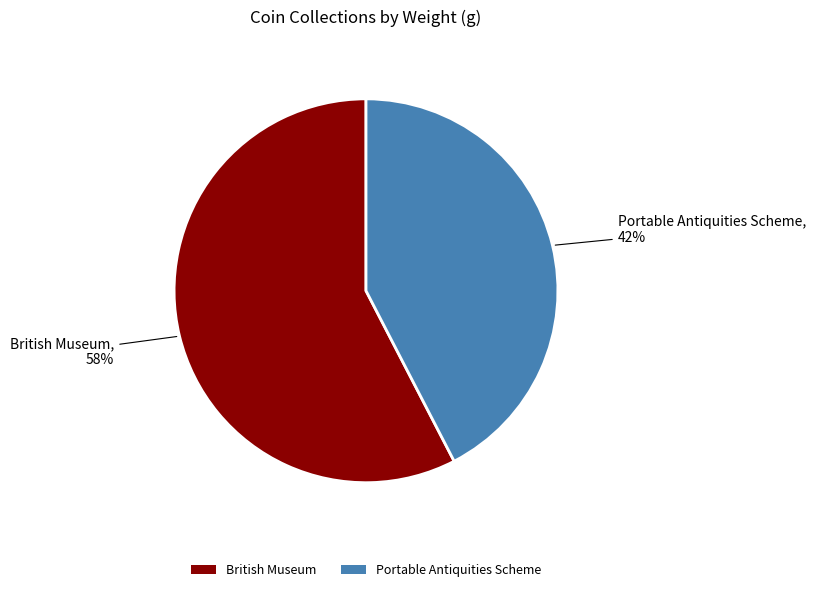

True or false: Portable Antiquities Scheme accounts for 35% of the total.

False